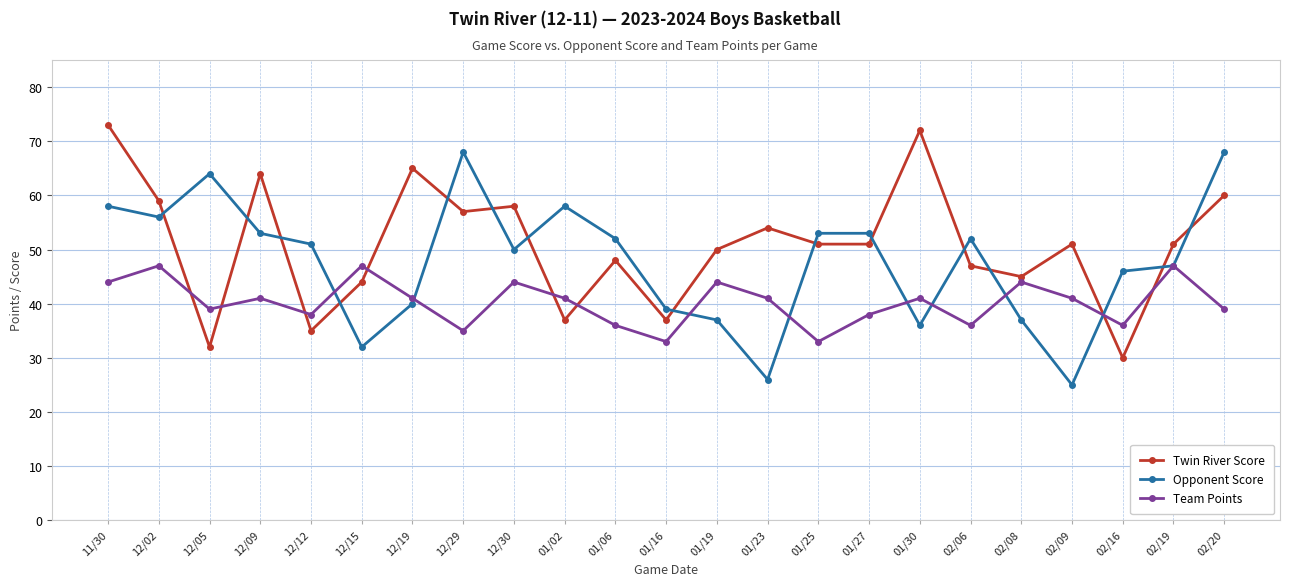

After their last crossing, which series has the higher values: Twin River Score or Opponent Score?

Opponent Score